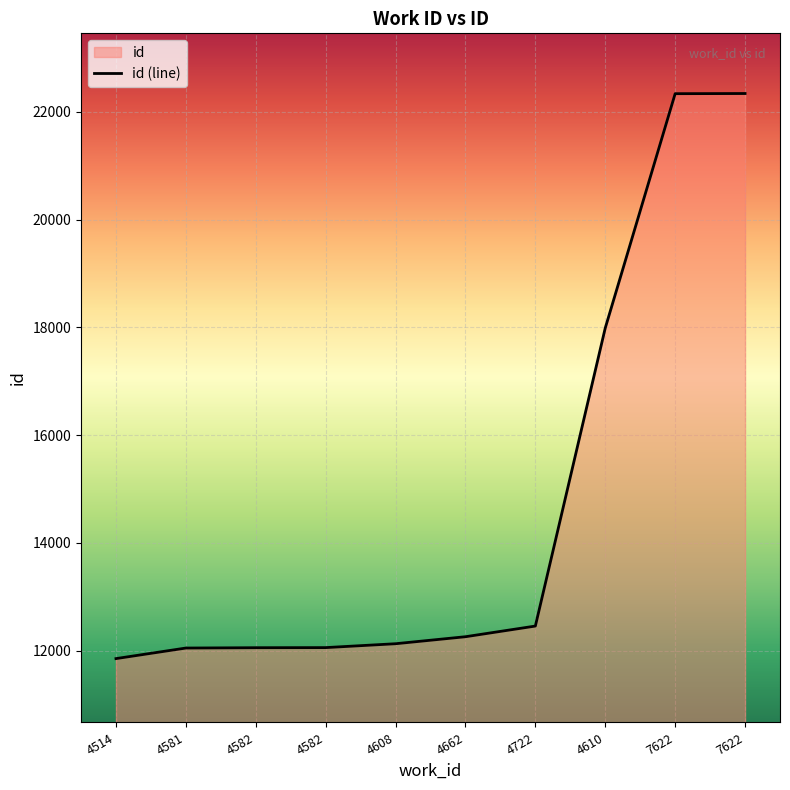

What is the value of the 9th point from the left?

22338